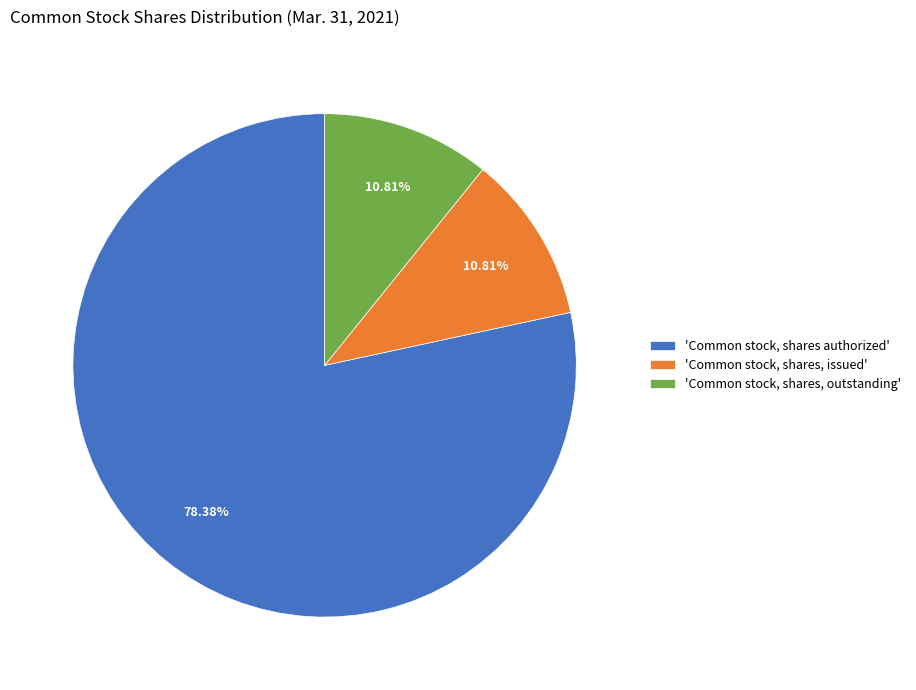

Which category accounts for the majority?

'Common stock, shares authorized'